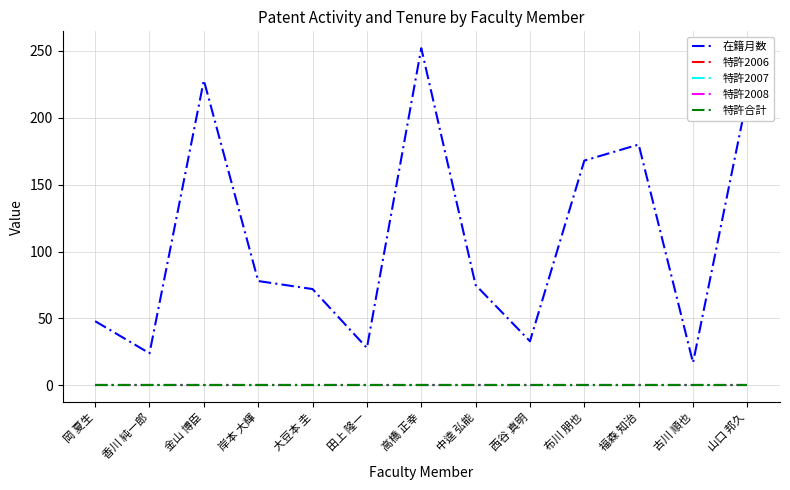

True or false: 特許2007 and 特許2006 intersect in this chart.

False